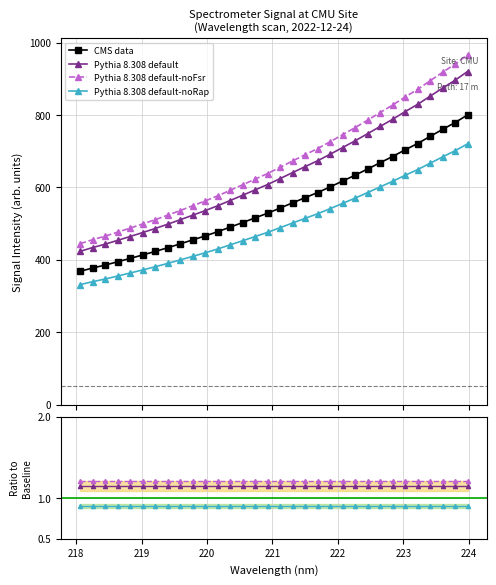

List the labels in order of value, largest first.

223.9802, 223.7895, 223.5987, 223.408, 223.2172, 223.0264, 222.8355, 222.6447, 222.4538, 222.263, 222.0721, 221.8812, 221.6902, 221.4993, 221.3083, 221.1174, 220.9264, 220.7354, 220.5444, 220.3533, 220.1623, 219.9712, 219.7801, 219.589, 219.3979, 219.2067, 219.0156, 218.8244, 218.6332, 218.442, 218.2508, 218.0596